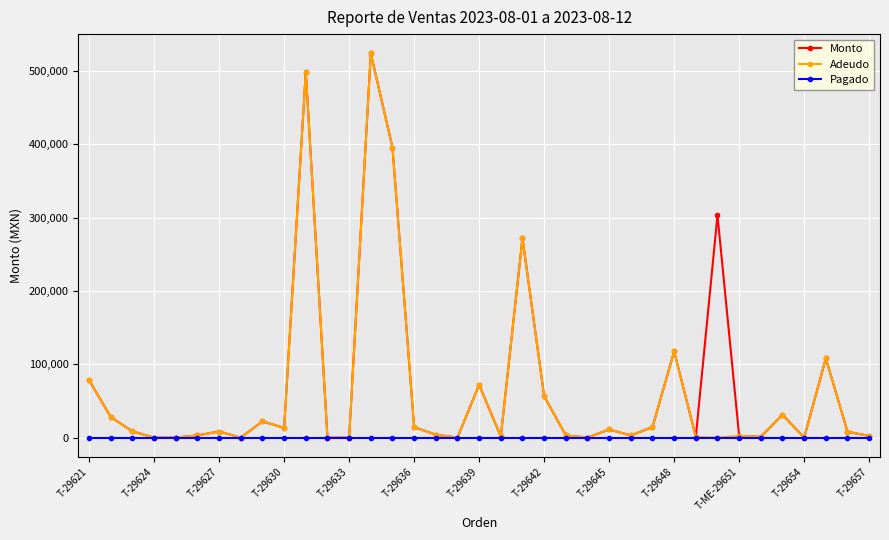

What is the greatest value displayed?

524000.0